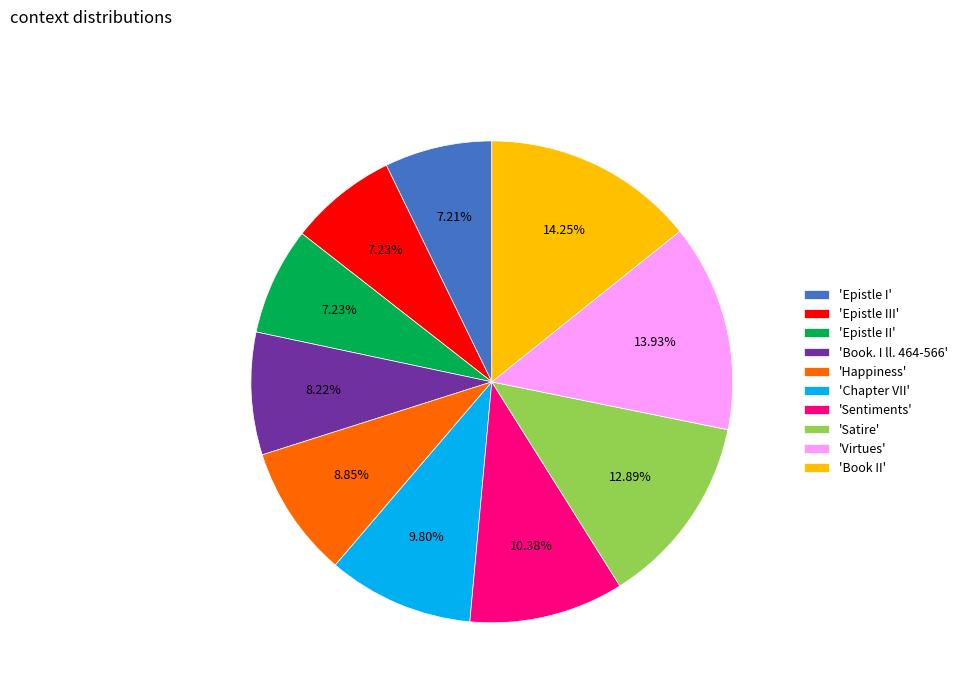

Does 'Book. I ll. 464-566' account for over 50% of the chart?

No